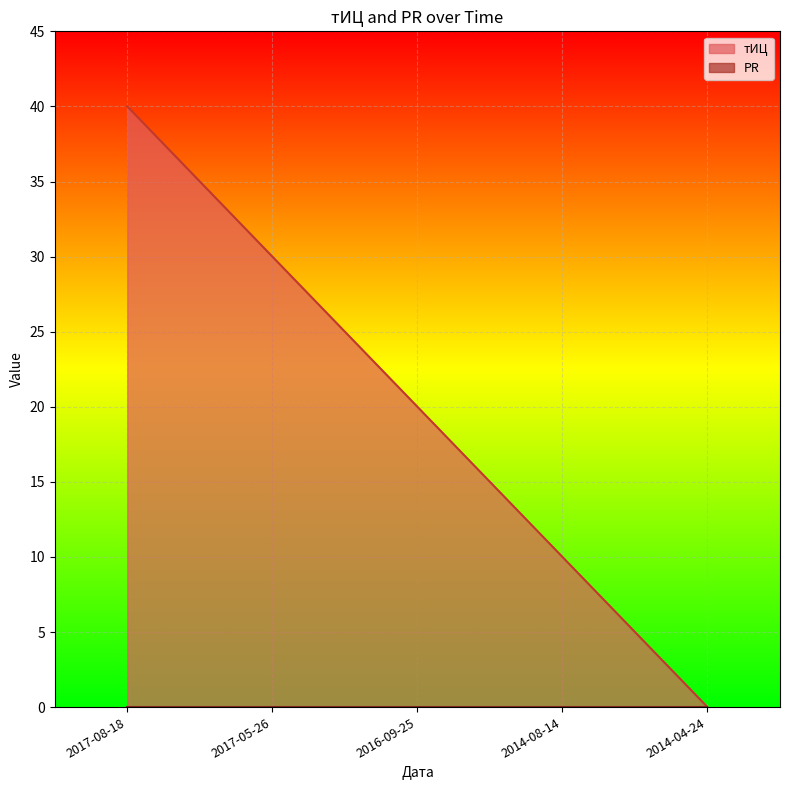

Reading left to right, list all the values displayed in this chart.

40	30	20	10	0